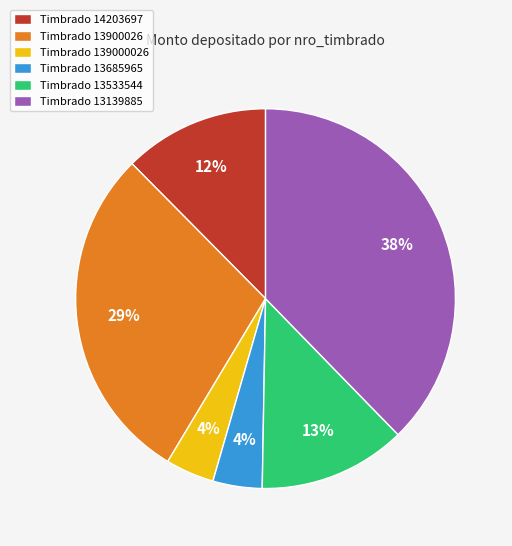

The Timbrado 13139885 slice represents 38% of the pie. True or false?

True